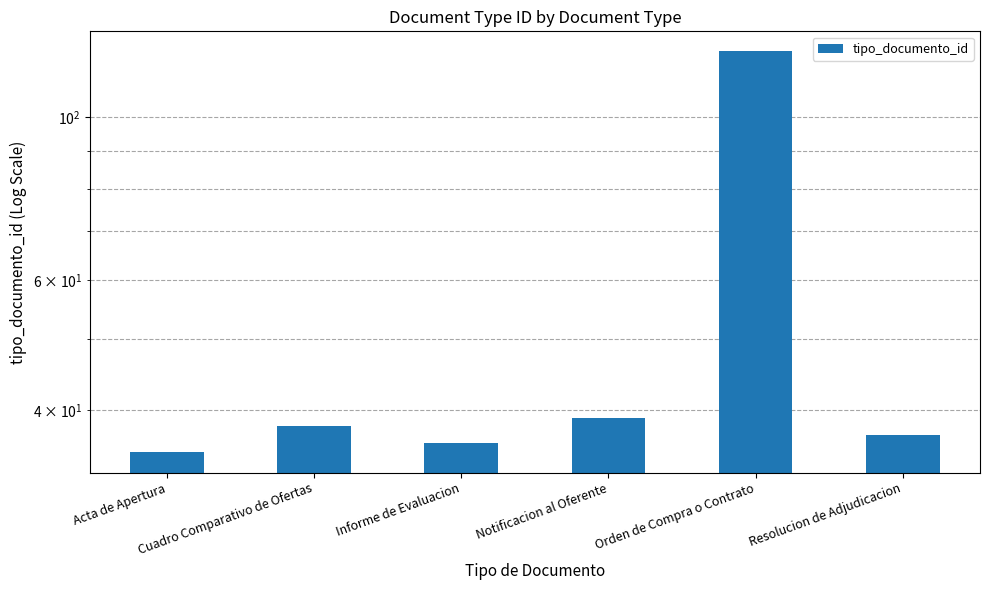

Does the chart contain stacked bars?

No